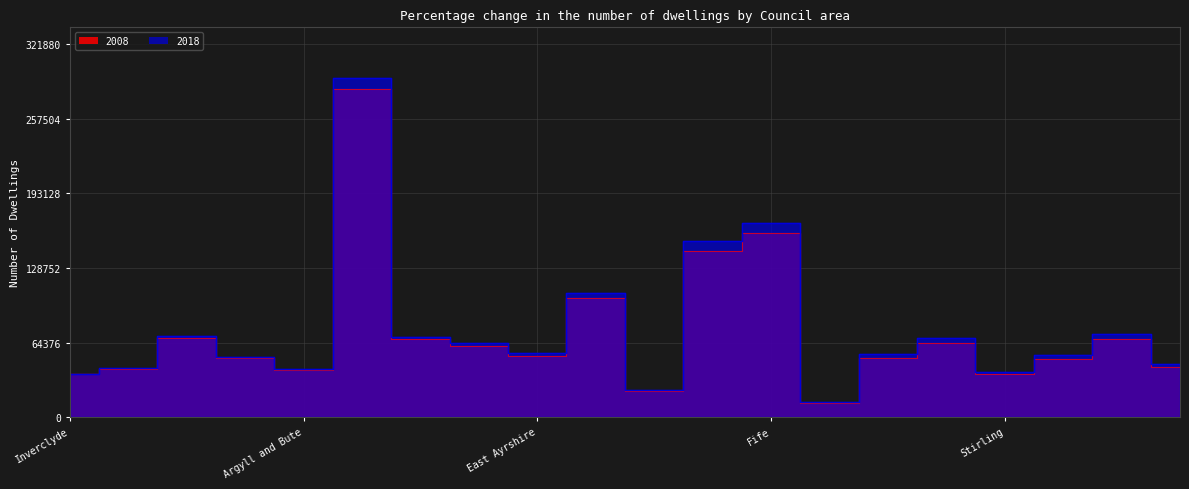

True or false: 2008 has a value of 51436 at Scottish Borders.

True